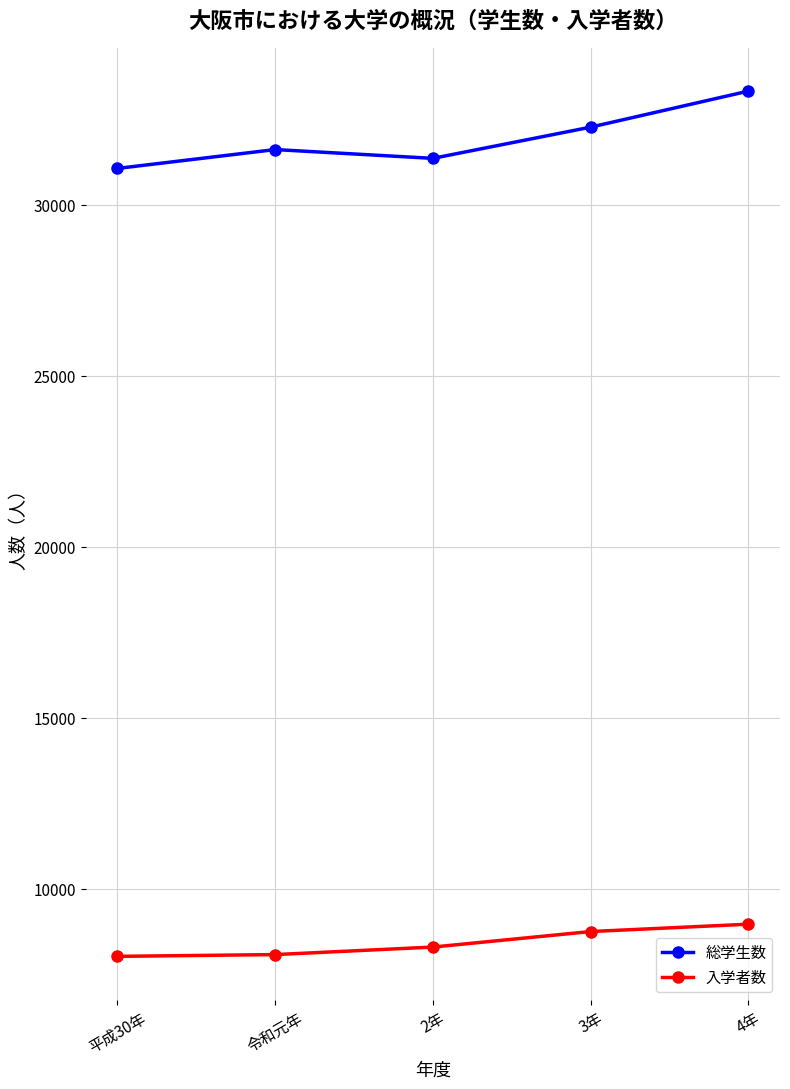

True or false: 入学者数 and 総学生数 intersect in this chart.

False